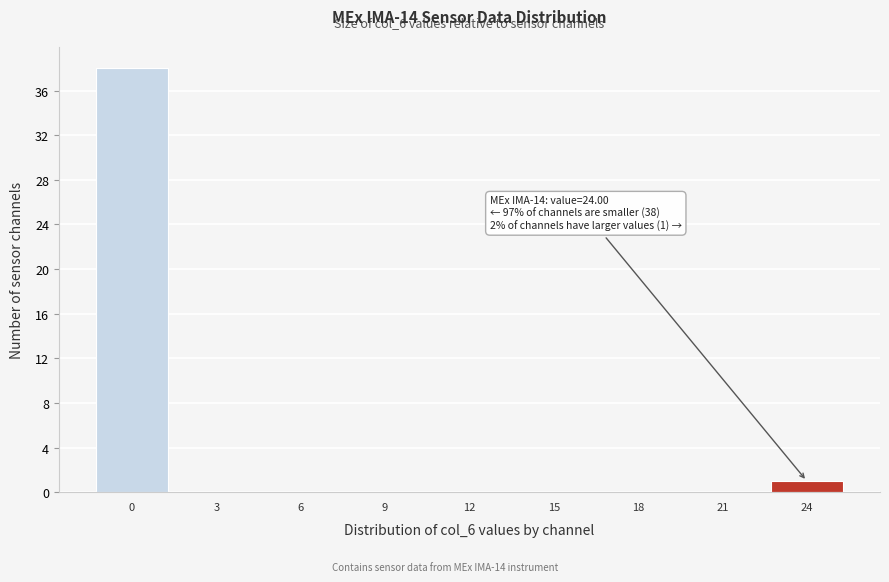

Reading left to right, what are all the values shown in this chart?

0=38	3=0	6=0	9=0	12=0	15=0	18=0	21=0	24=1